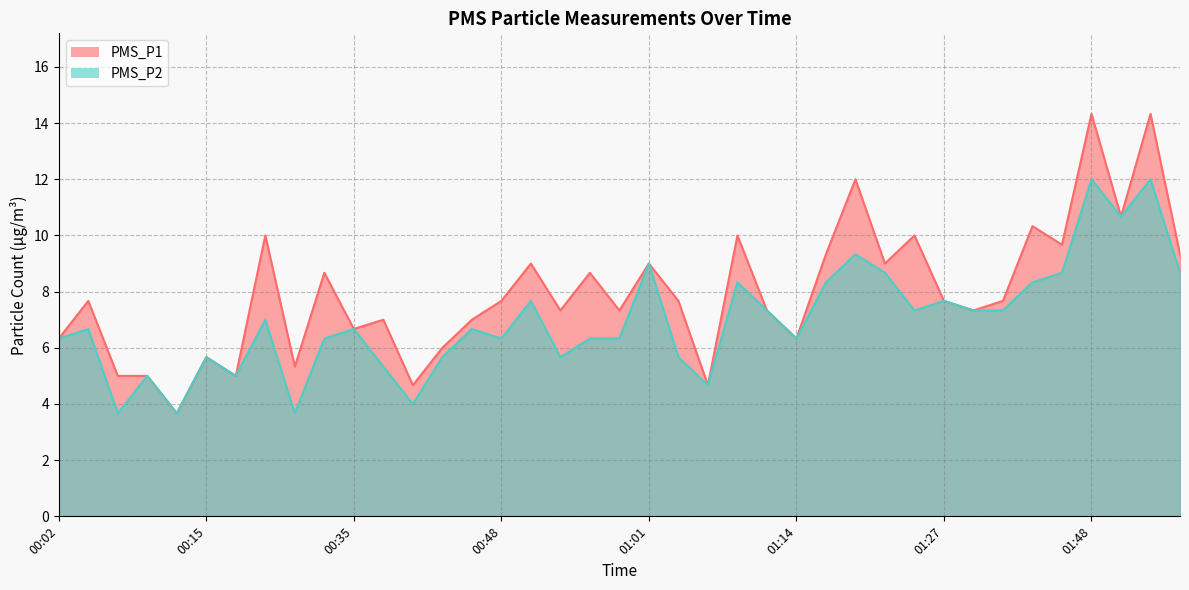

What are all the series names shown in the legend?

PMS_P1, PMS_P2